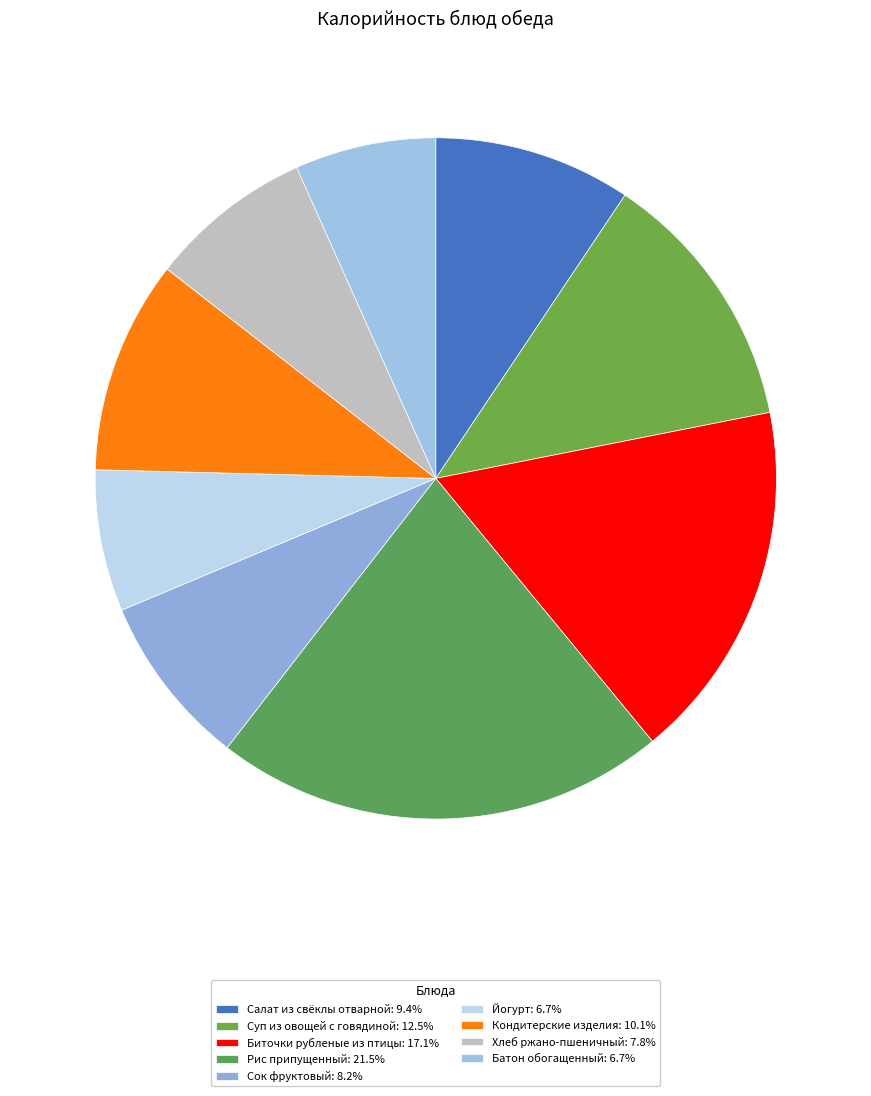

Do Батон обогащенный and Суп из овощей с говядиной together represent more than half of the pie?

No